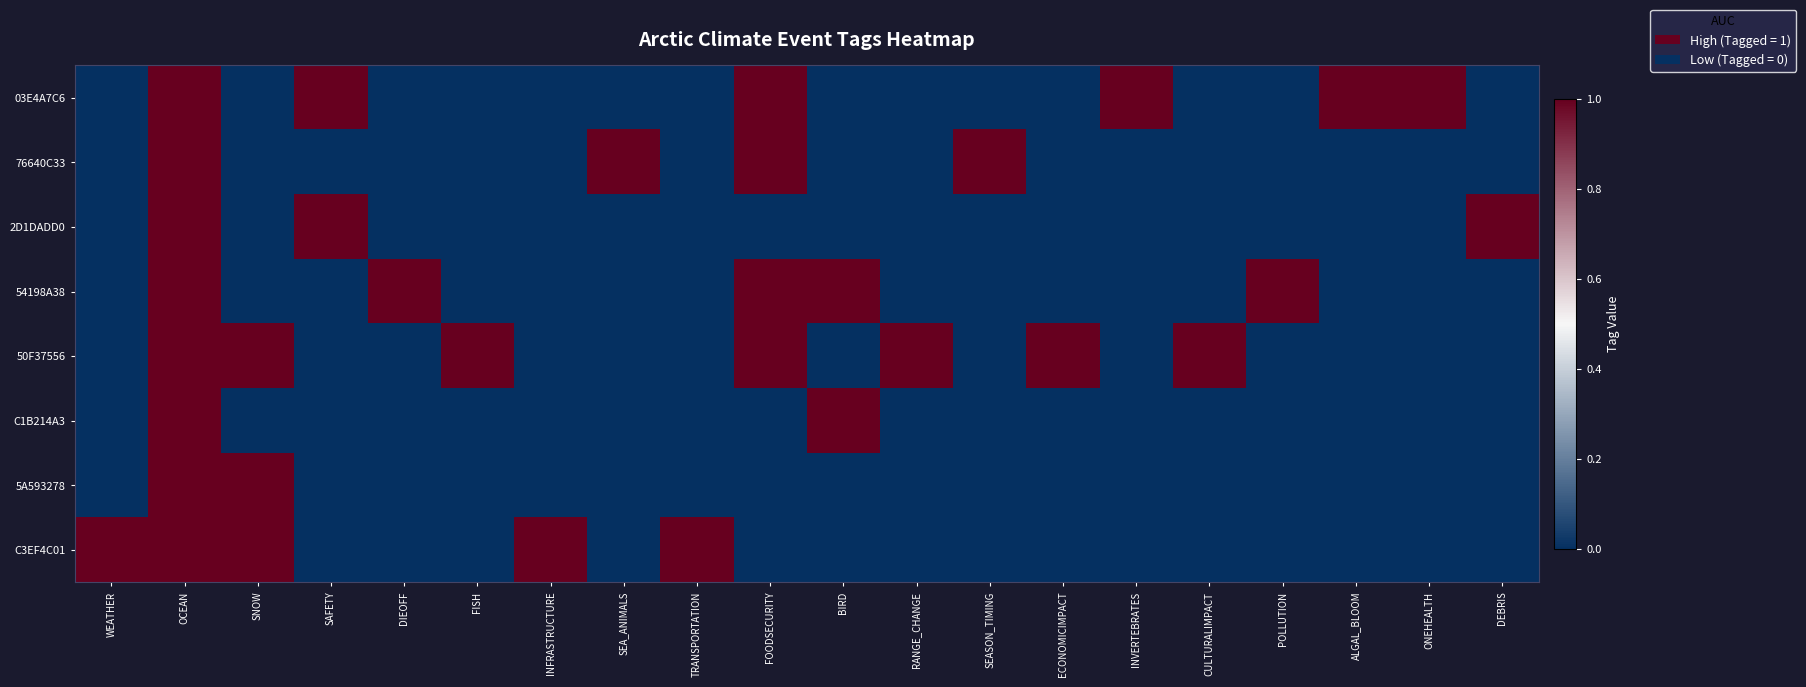

Rank the series at SNOW from highest to lowest value.

50F37556, 5A593278, C3EF4C01, 03E4A7C6, 76640C33, 2D1DADD0, 54198A38, C1B214A3